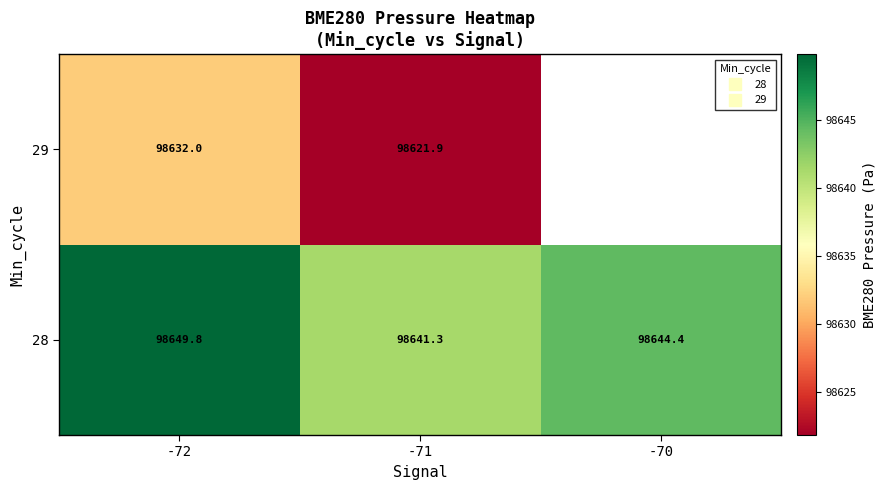

What is the difference between the maximum and minimum values in the 28 series?

8.5